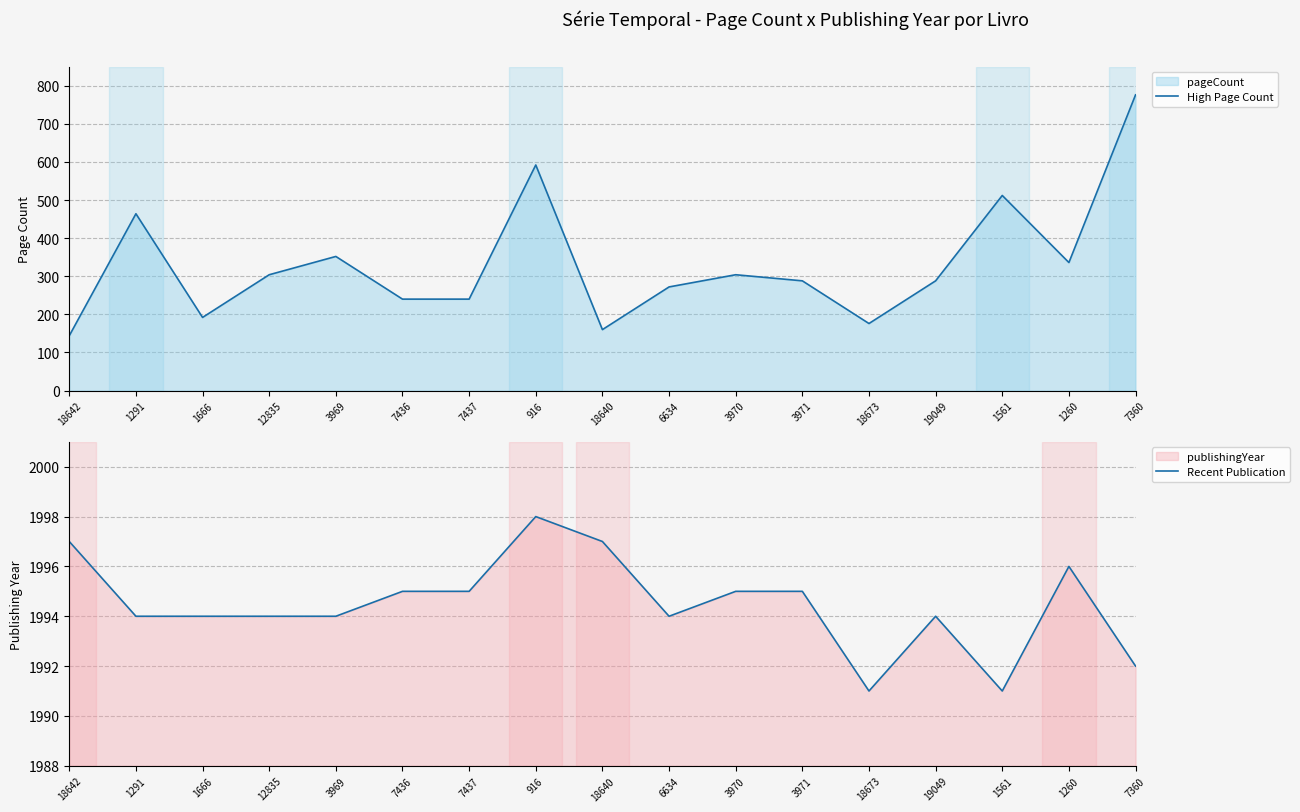

List the labels in order of publishingYear value, smallest first.

18673, 1561, 7360, 1291, 1666, 12835, 3969, 6634, 19049, 7436, 7437, 3970, 3971, 1260, 18642, 18640, 916